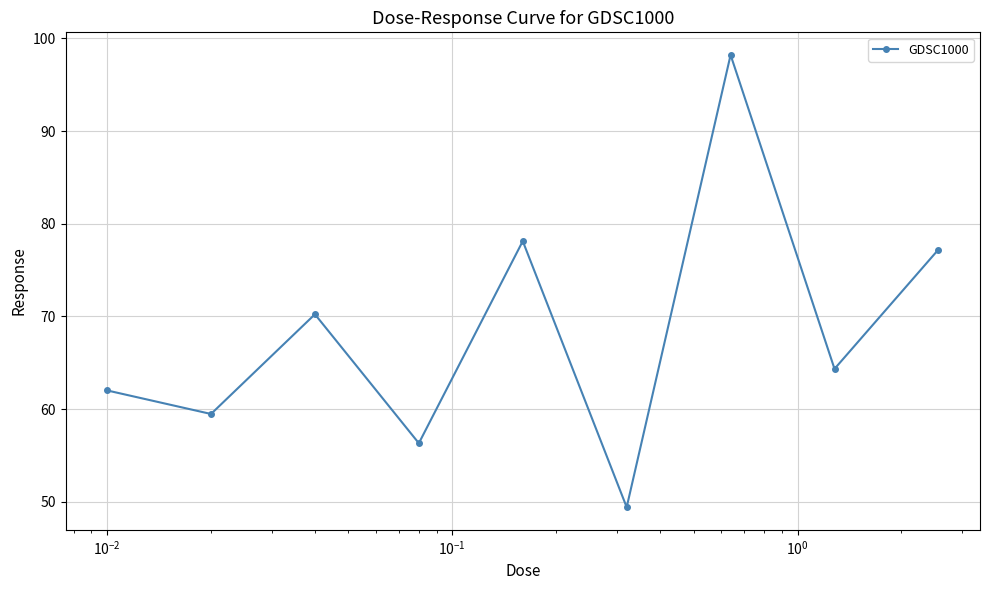

What is the maximum value shown in the chart?

98.2